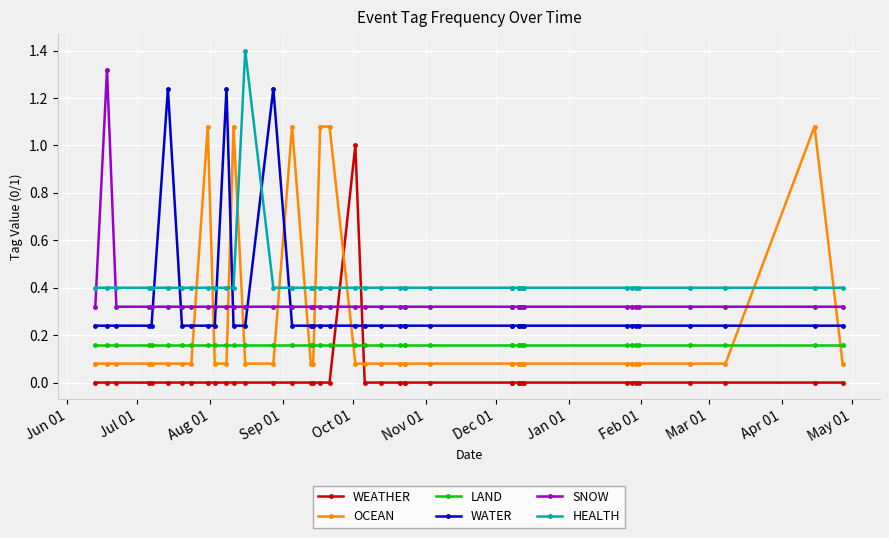

Does the chart display data point markers on the line(s)?

Yes